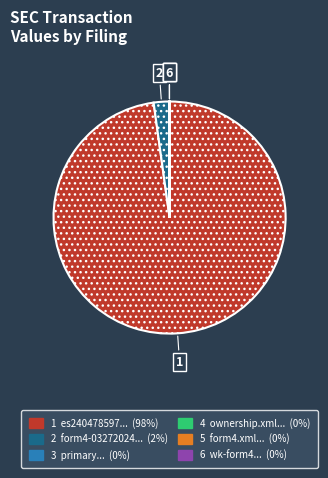

Is there any slice that represents more than half of the pie?

Yes